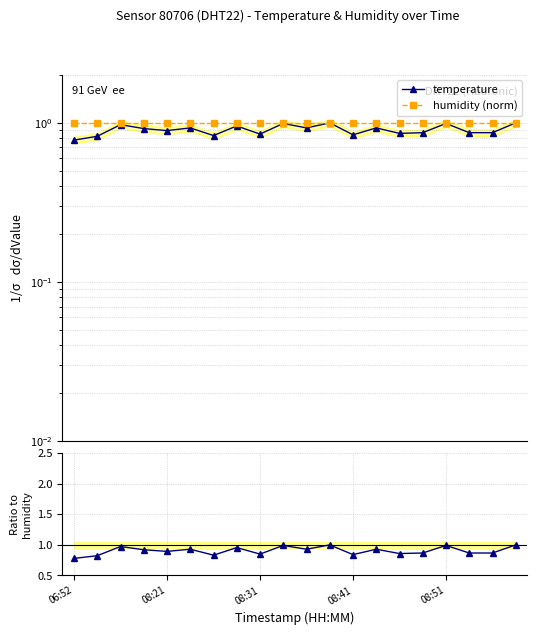

Which series has the widest spread of values?

temperature